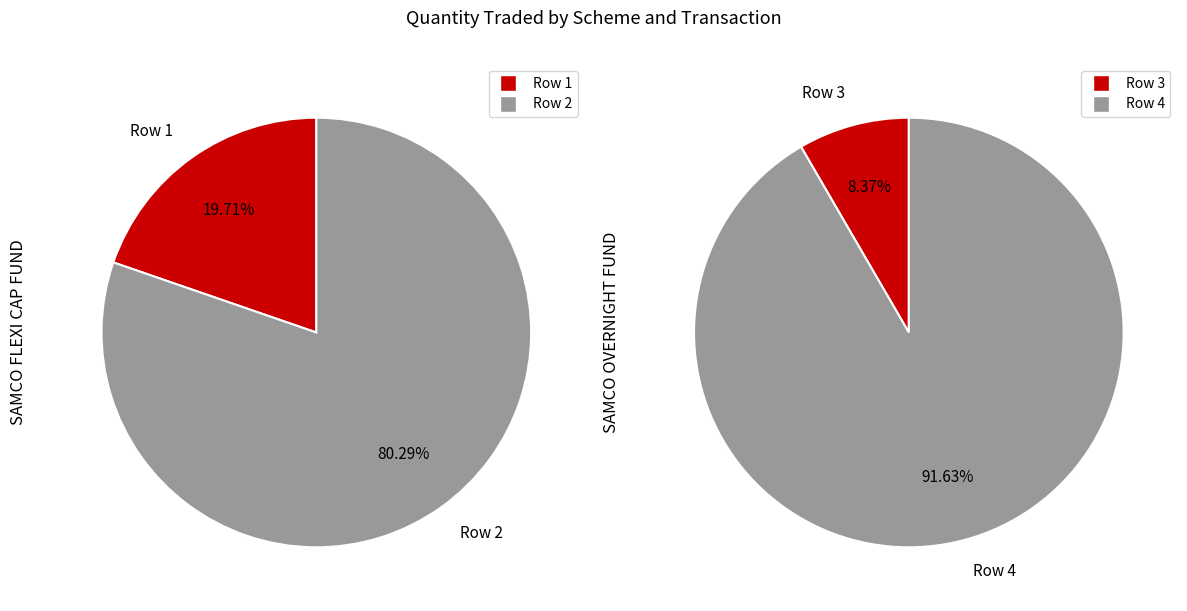

What portion of the pie excludes Row 2?

19.7%